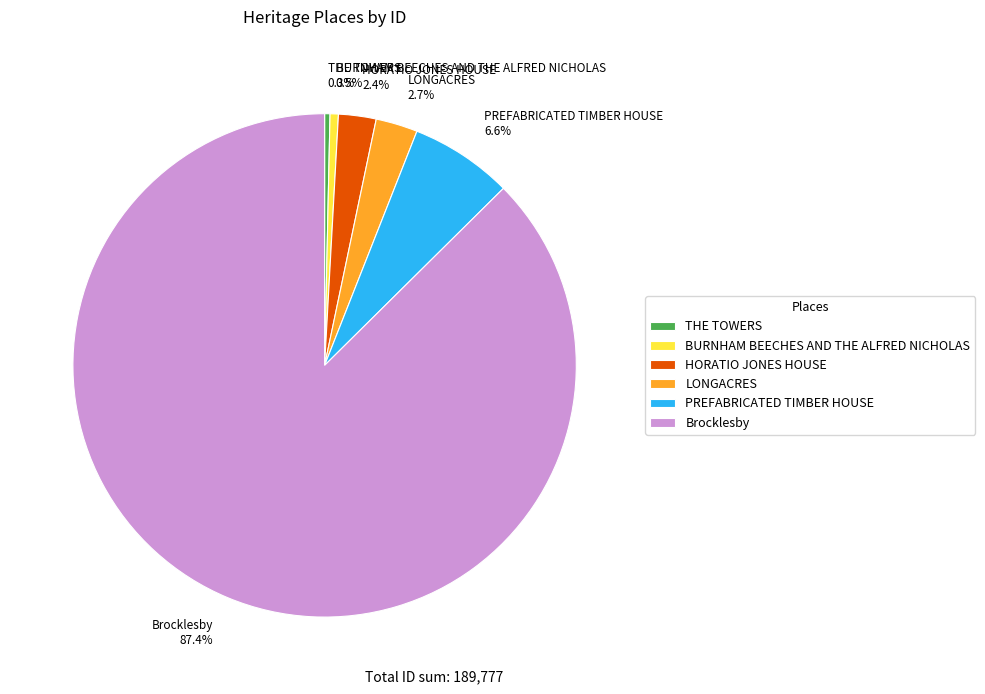

Is there a majority slice in this chart?

Yes